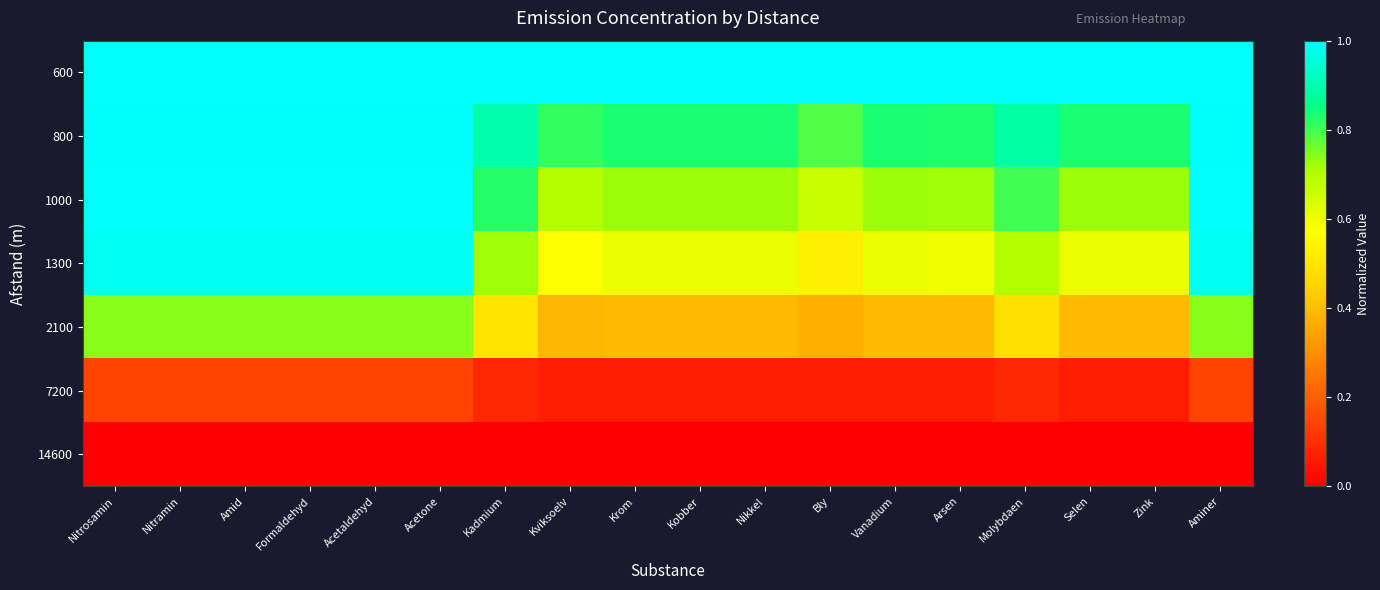

Between Acetaldehyd and Molybdaen, which is larger?

Molybdaen